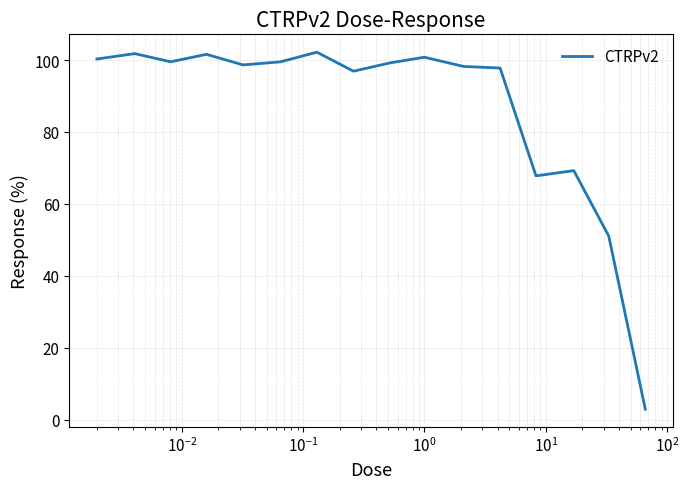

What is the difference between the maximum and minimum values?

99.3